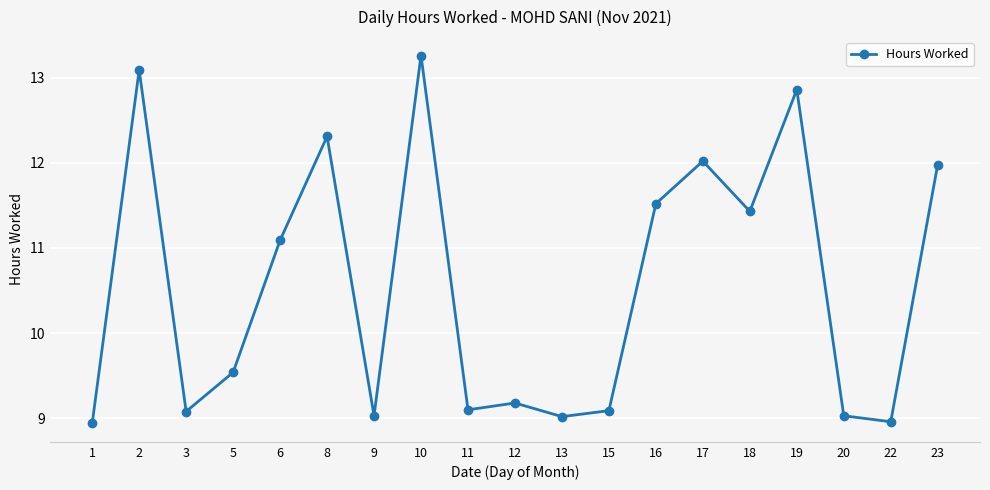

Which label corresponds to the largest value in the chart?

10